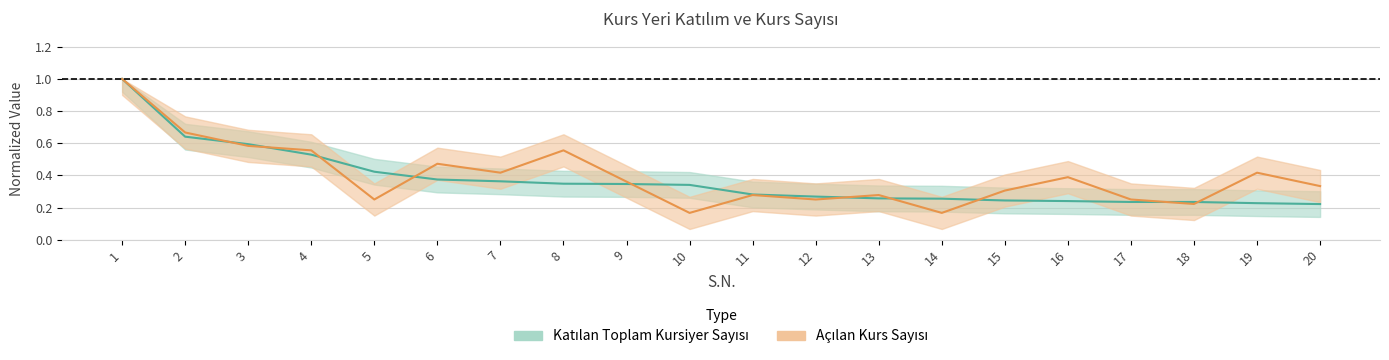

Between 8 and 15, which series saw the biggest shift?

Açılan Kurs Sayısı